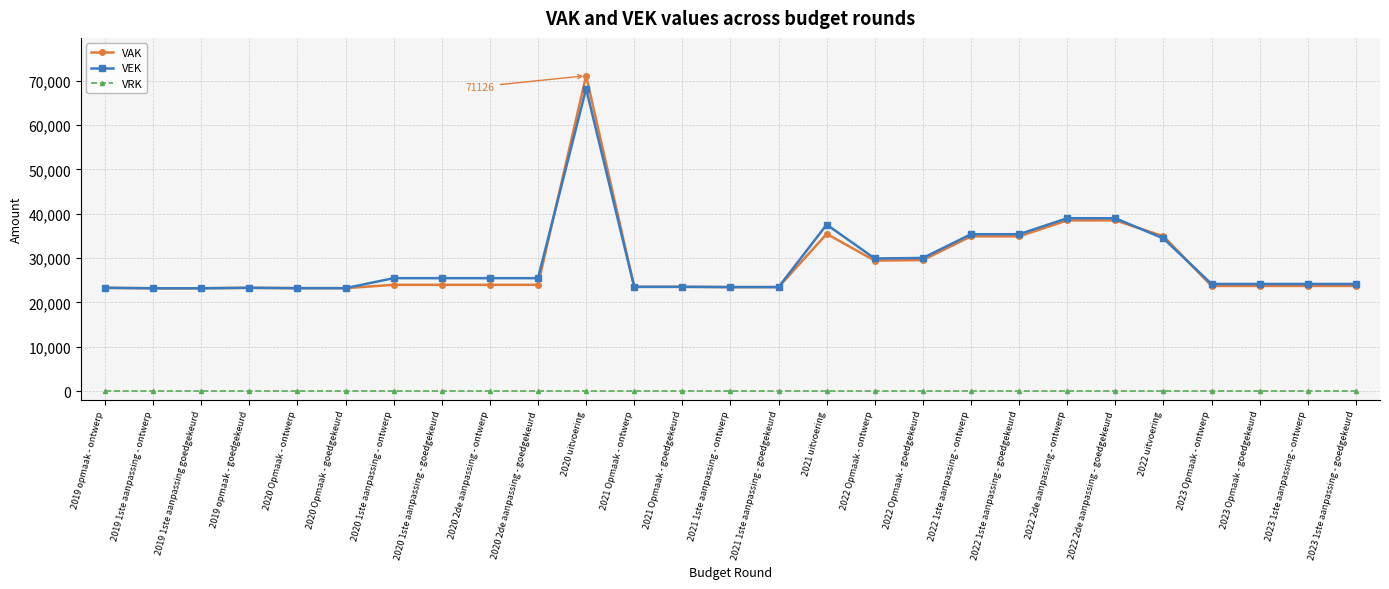

What is the difference between the highest and lowest values at 2023 Opmaak - goedgekeurd?

24142